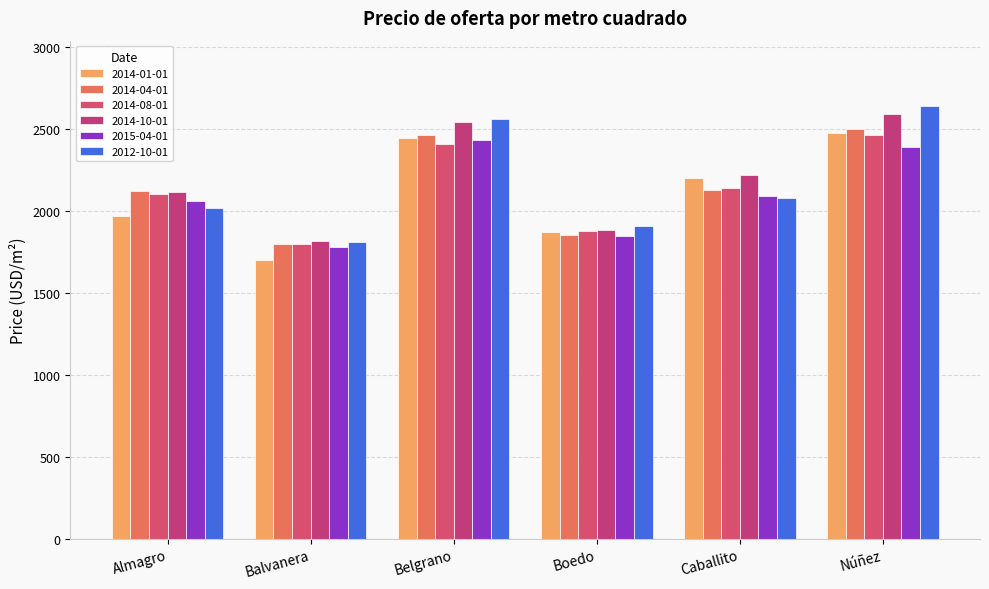

What are all the series names shown in the legend?

2014-01-01, 2014-04-01, 2014-08-01, 2014-10-01, 2015-04-01, 2012-10-01